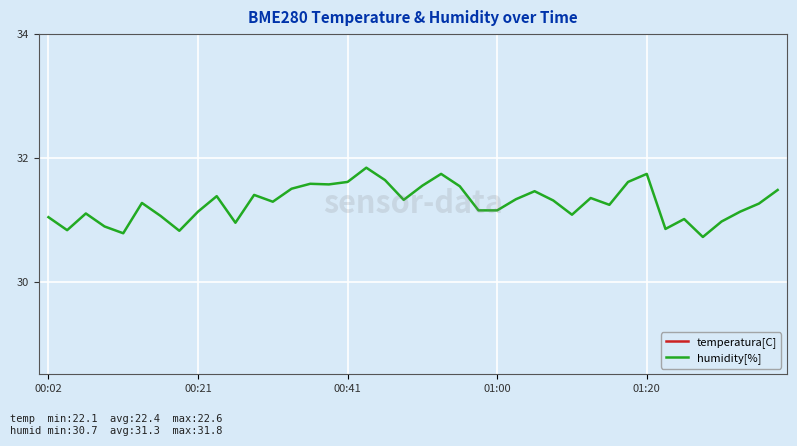

Which series changed the most between 7 and 35?

humidity[%]